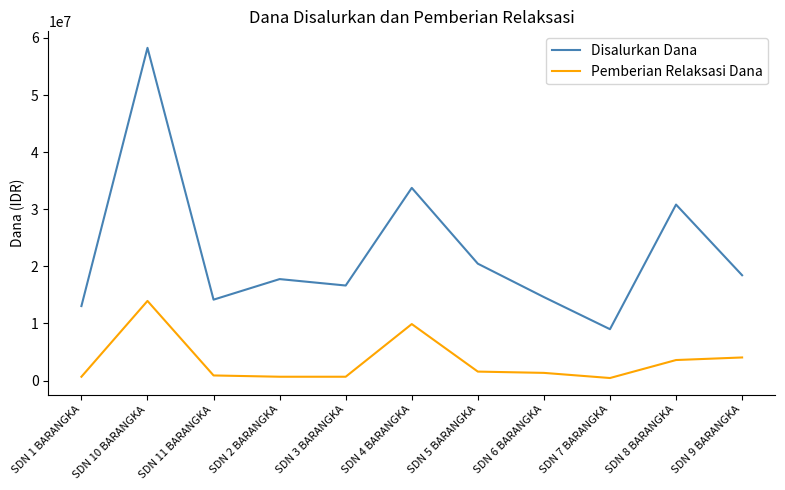

At which category does Pemberian Relaksasi Dana reach its first local peak?

SDN 10 BARANGKA